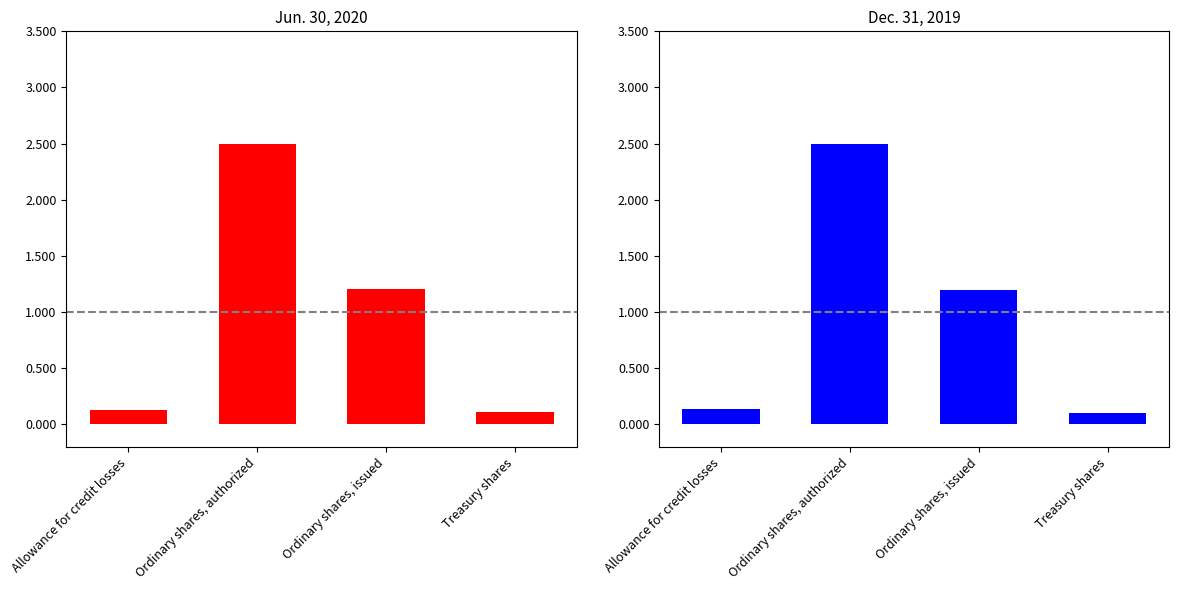

What is the maximum value shown in the chart?

2495